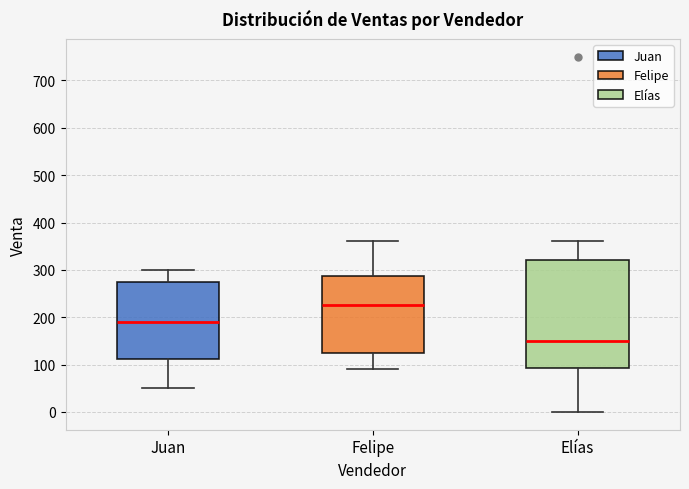

Reading left to right, transcribe this box plot: for each box, give where its median line is, the range the box spans, and where its two whiskers end, as read against the y-axis. The values are not printed on the chart, so give them approximately, as read against the axis.

Juan: median 190, box 110 to 280, whiskers 50 to 300
Felipe: median 230, box 130 to 290, whiskers 90 to 360
Elías: median 150, box 90 to 320, whiskers 0 to 360